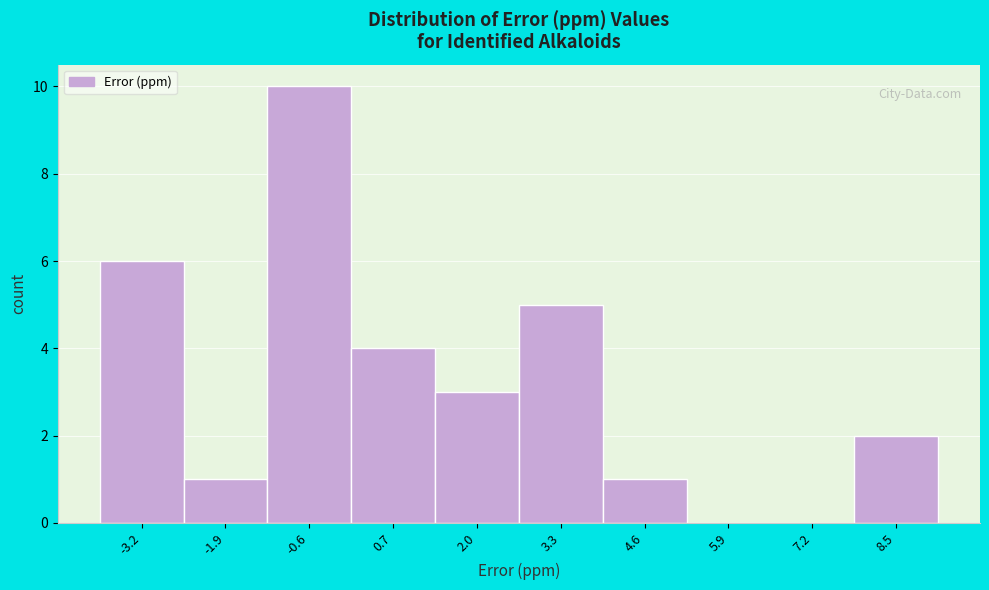

Reading left to right, transcribe this chart: for each bar, give the range it covers on the x-axis and its height. Neither the bar edges nor the heights are printed on the chart, so give them approximately, as read against the axes.

-3.8 to -2.6: 6
-2.6 to -1.2: 1
-1.2 to 0.0: 10
0.0 to 1.4: 4
1.4 to 2.6: 3
2.6 to 4.0: 5
4.0 to 5.2: 1
5.2 to 6.6: 0
6.6 to 7.8: 0
7.8 to 9.2: 2